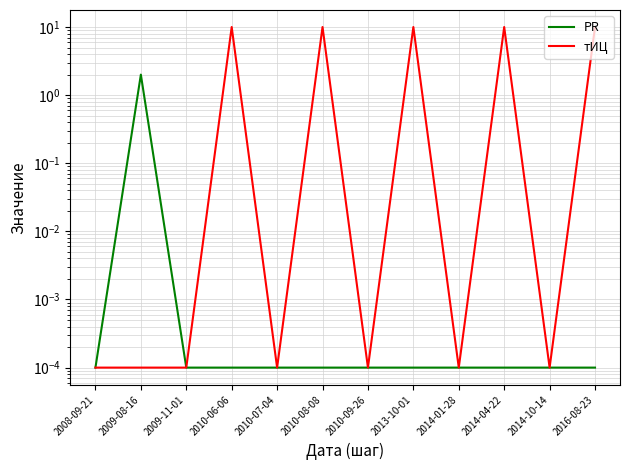

True or false: тИЦ has more than 1 interior local peaks.

True